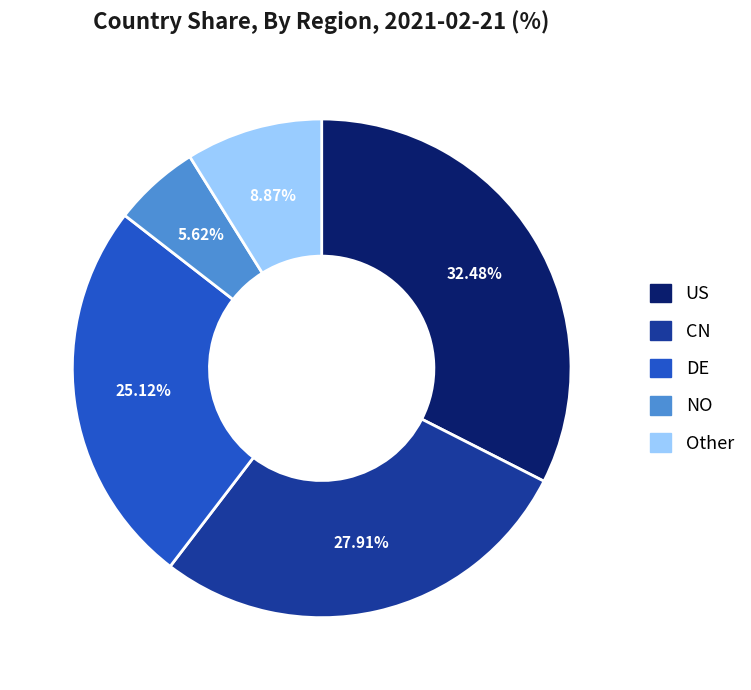

Which slice is the largest?

US